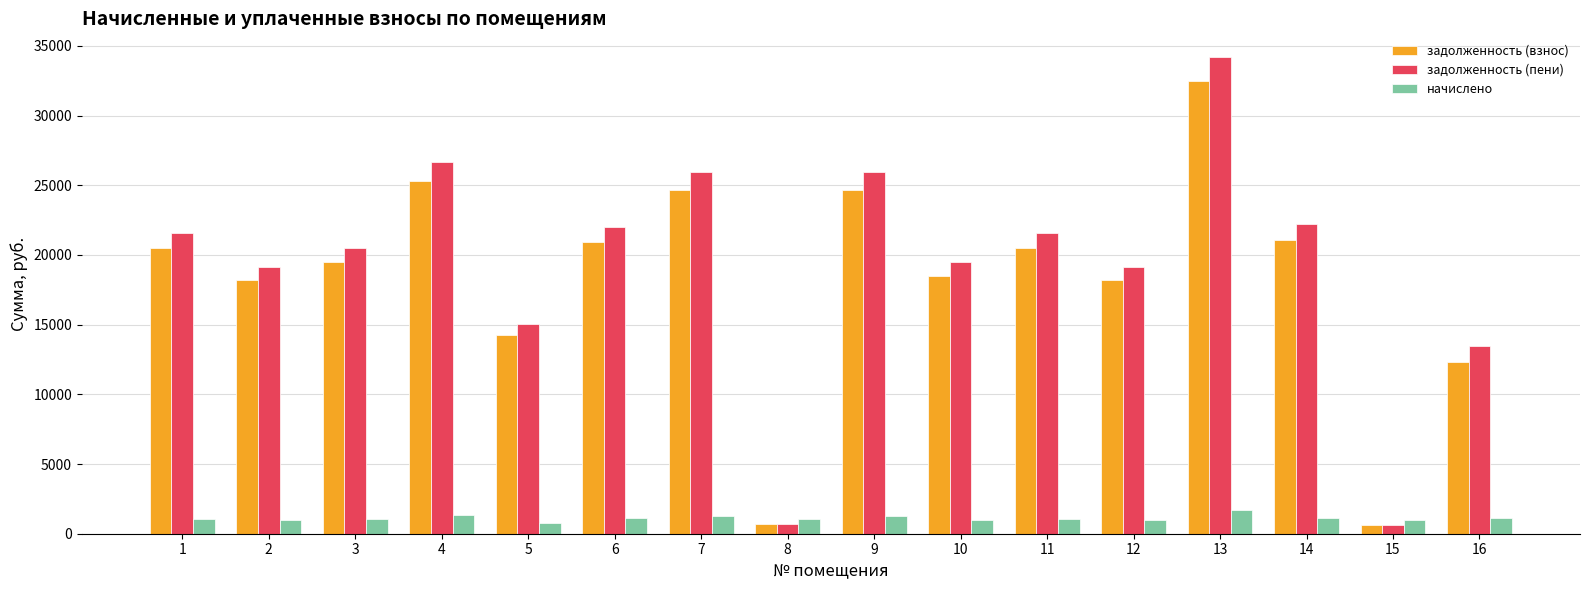

The value of задолженность (пени) at 1 is 21536.5. True or false?

True